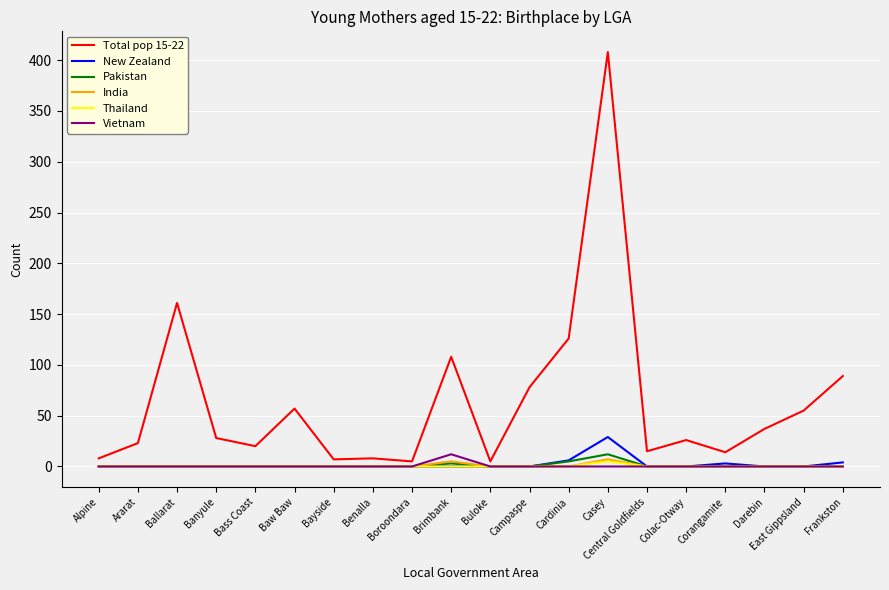

Does the chart have visible grid lines?

Yes